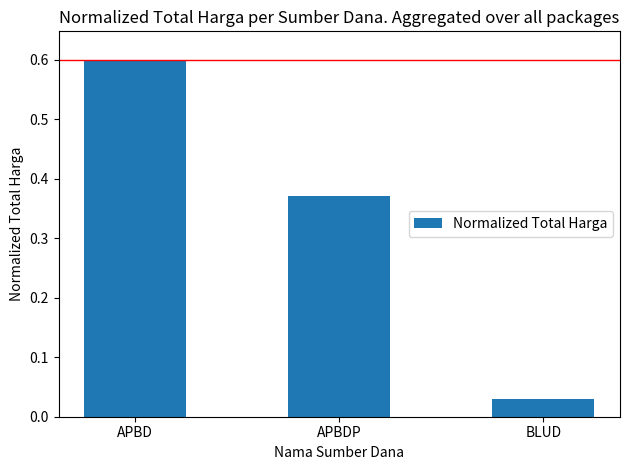

List the labels in order of value, largest first.

APBD, APBDP, BLUD